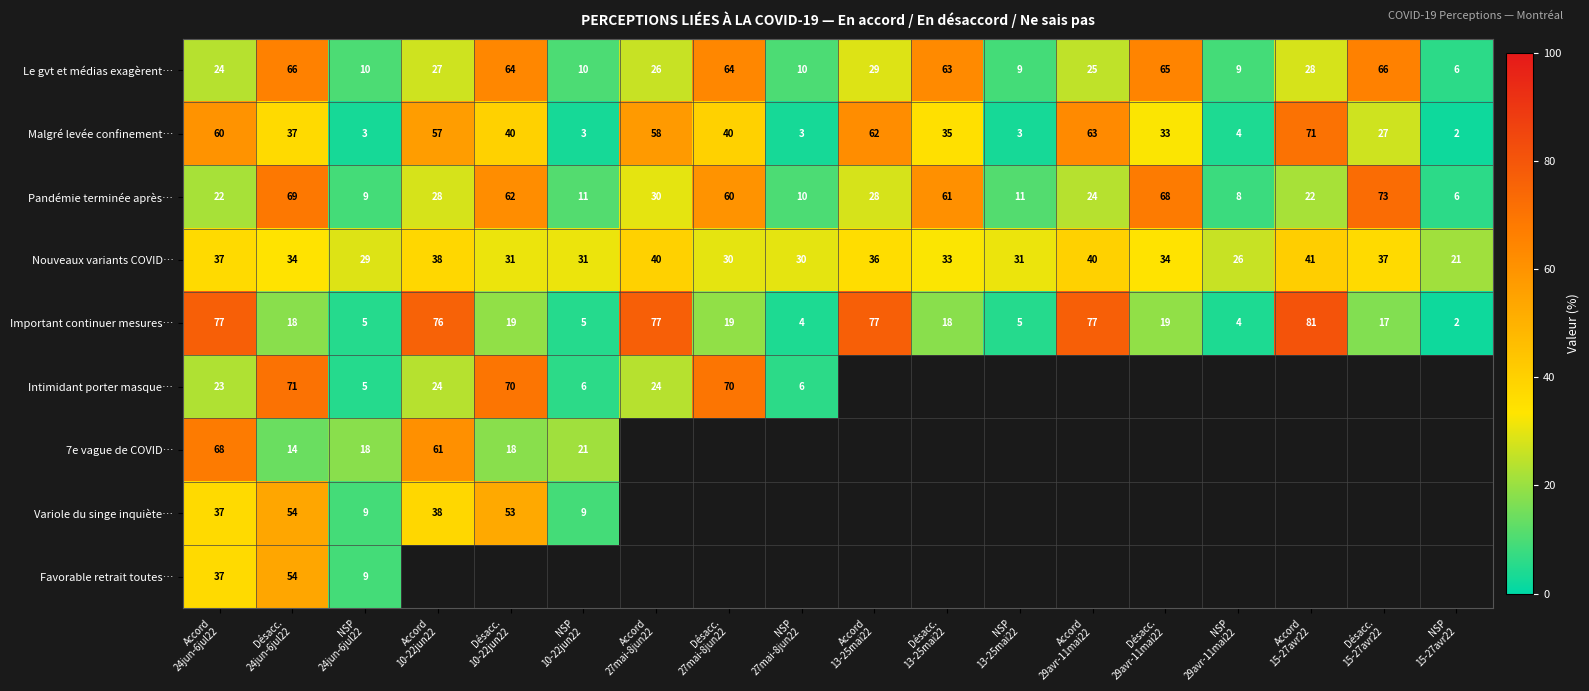

What is the difference between the maximum and minimum values in the Important continuer mesures… series?

79